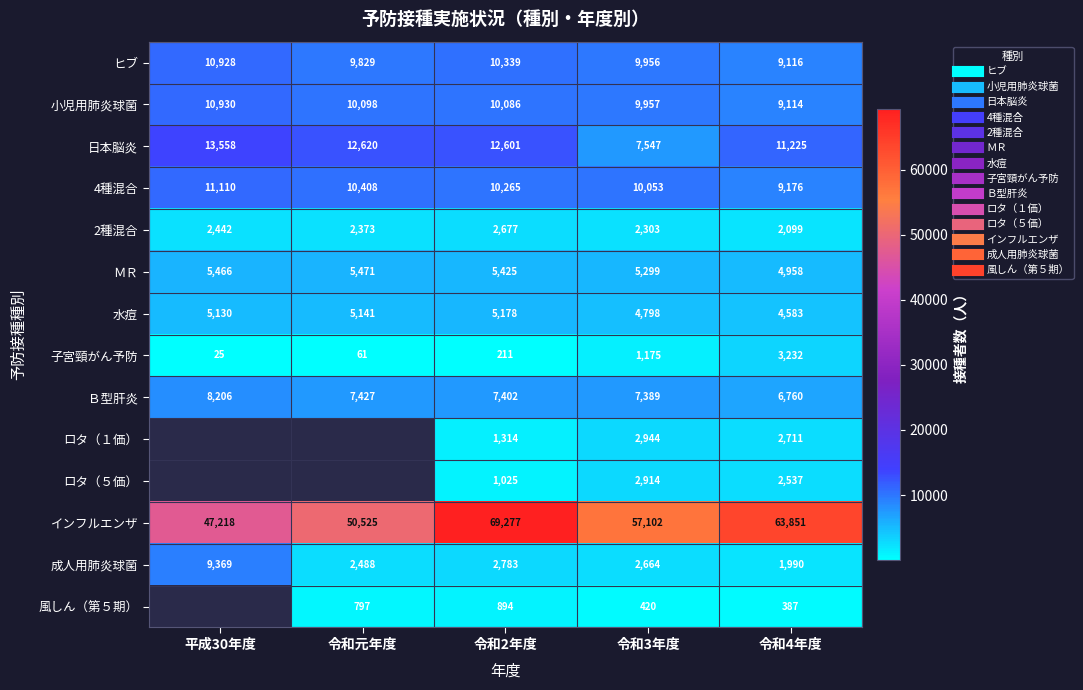

At which category does the chart reach its minimum across all series?

平成30年度